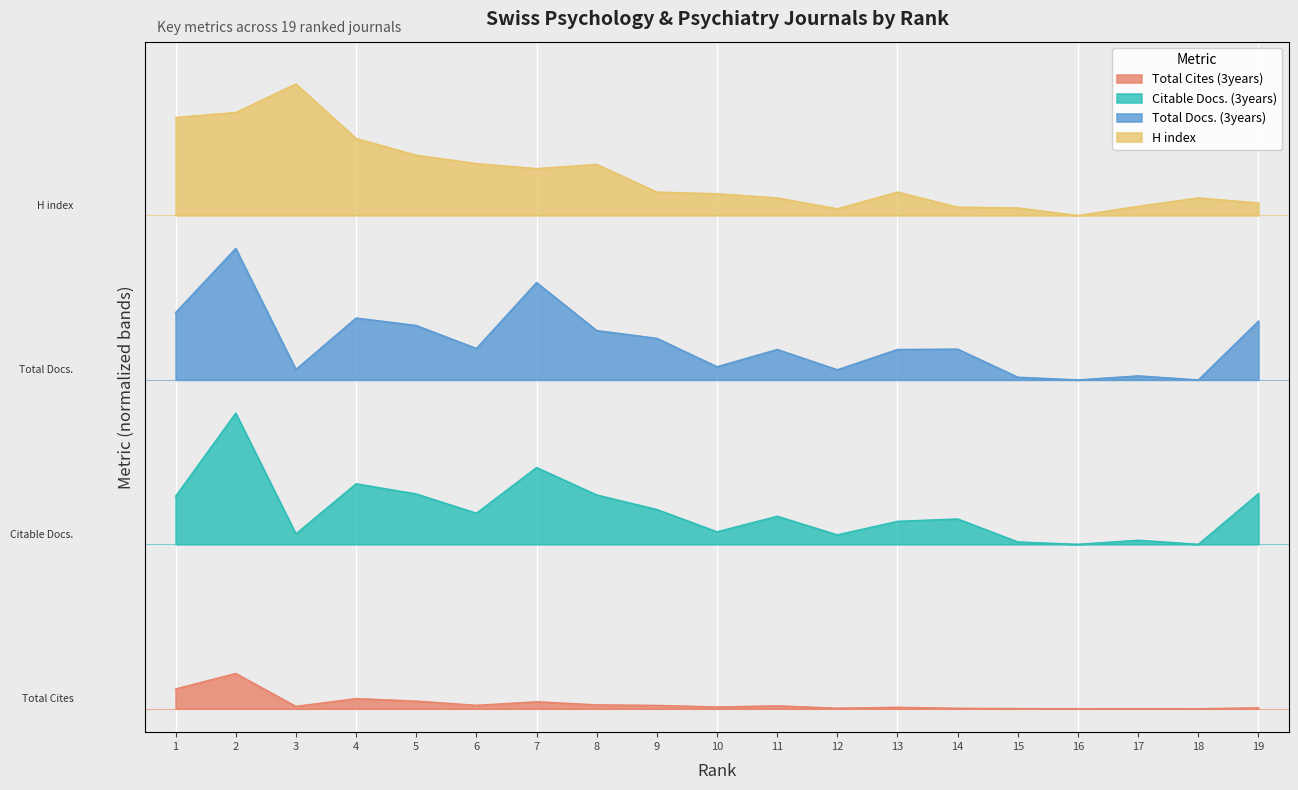

Is it true that Citable Docs. (3years) equals 0.2 at 18?

False